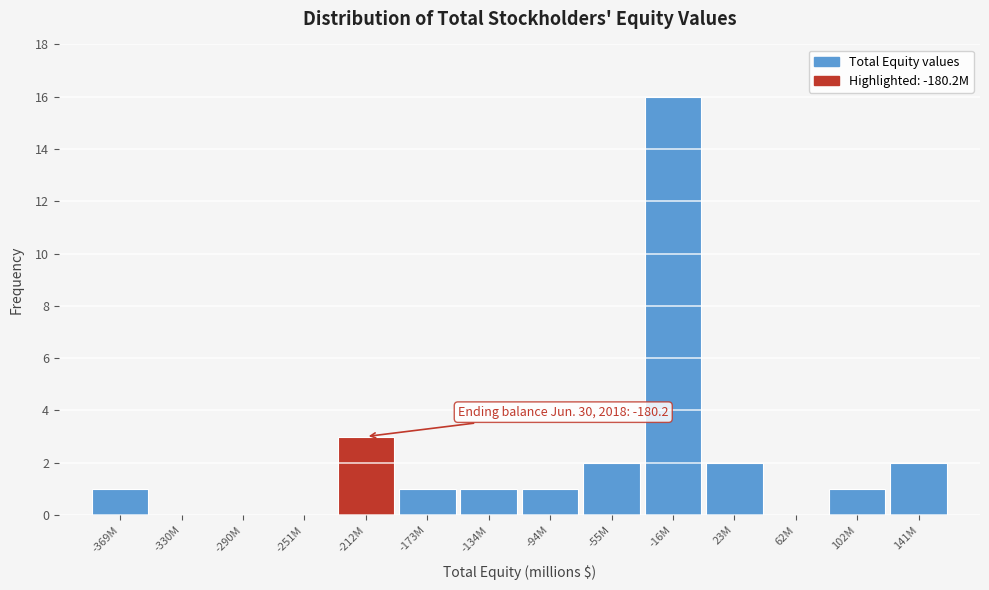

Reading left to right, extract all data points from this chart.

-369M=1	-330M=0	-290M=0	-251M=0	-212M=3	-173M=1	-134M=1	-94M=1	-55M=2	-16M=16	23M=2	62M=0	102M=1	141M=2